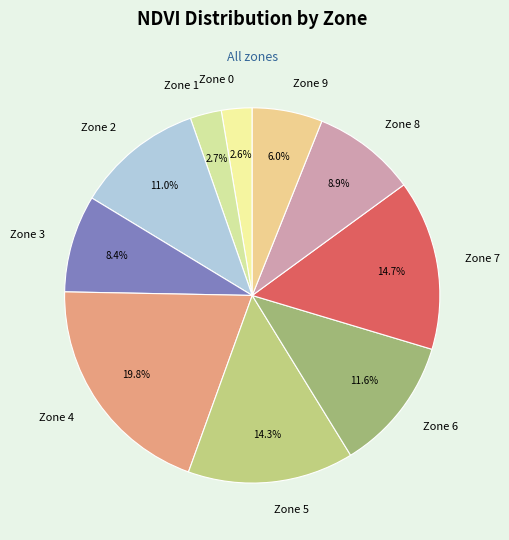

What is the ratio of the value at Zone 4 to the value at Zone 3?

2.4